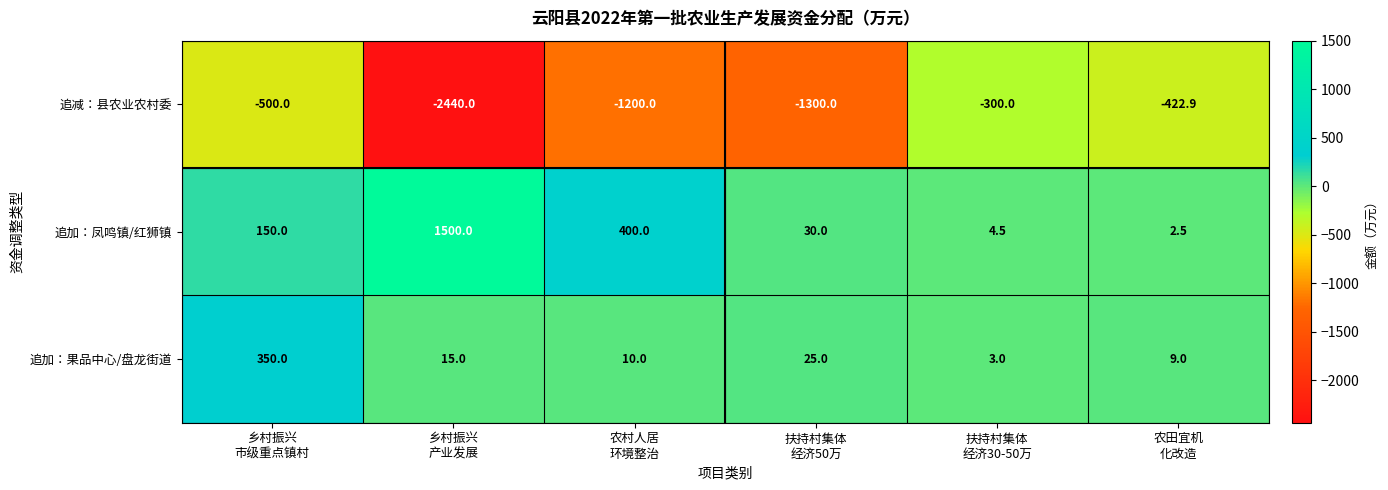

Reading left to right, transcribe all the data shown in this chart.

追减：县农业农村委: -500.0	-2440.0	-1200.0	-1300.0	-300.0	-422.9
追加：凤鸣镇/红狮镇: 150.0	1500.0	400.0	30.0	4.5	2.5
追加：果品中心/盘龙街道: 350.0	15.0	10.0	25.0	3.0	9.0